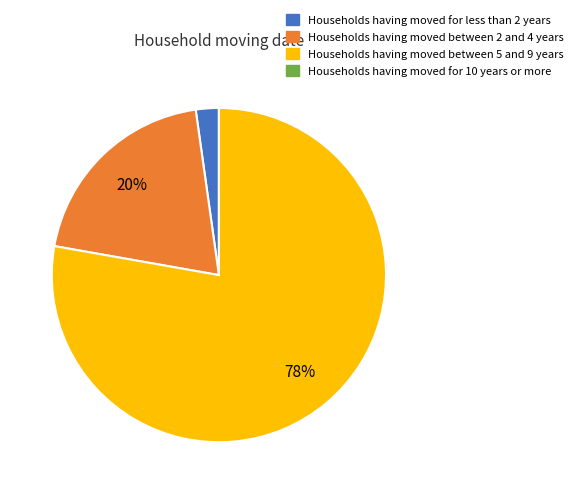

To the nearest percent, what is the difference between the largest and smallest slice percentages?

76%